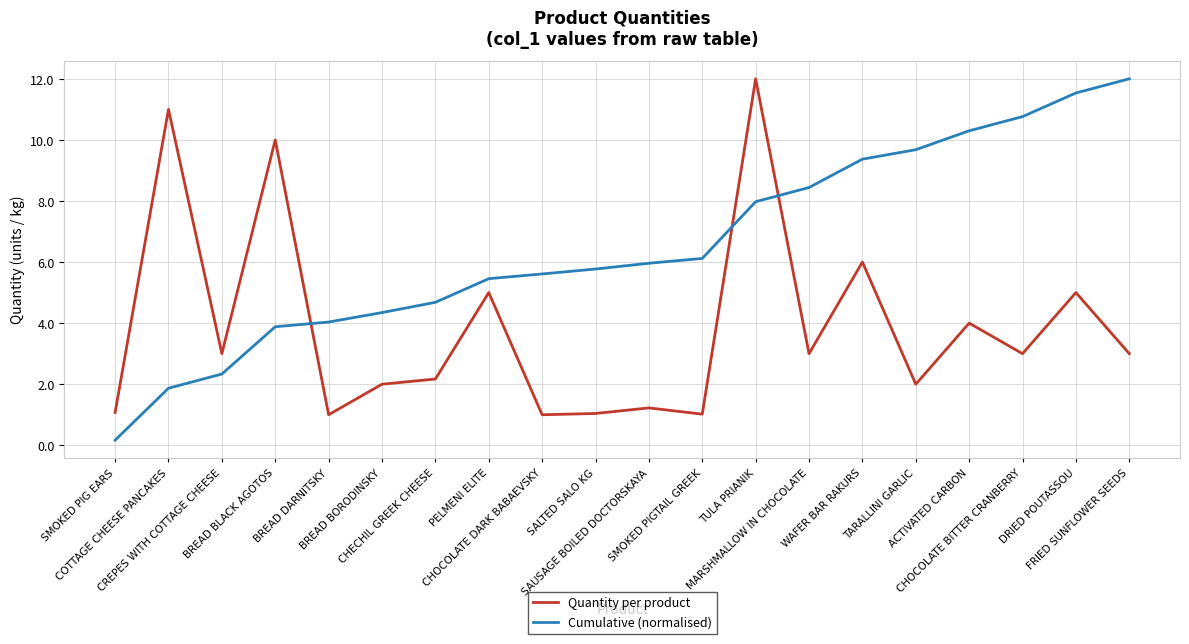

What is the highest value of the Quantity per product series?

12.0